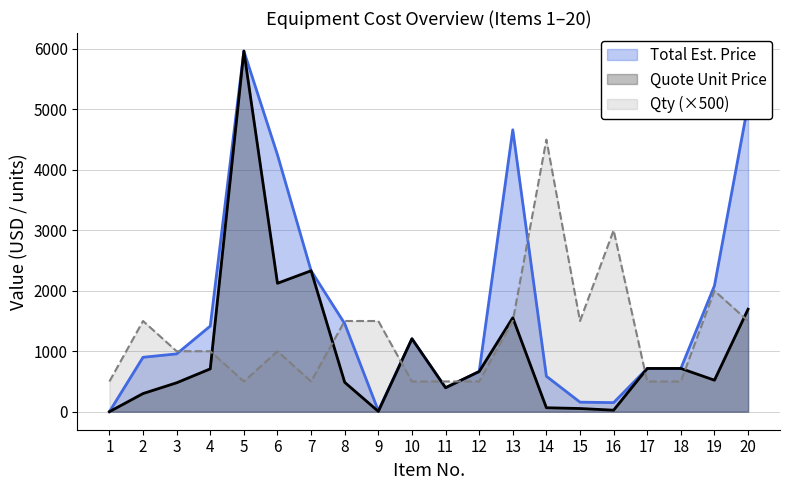

How many data points in Quote Unit Price are less than 664?

10